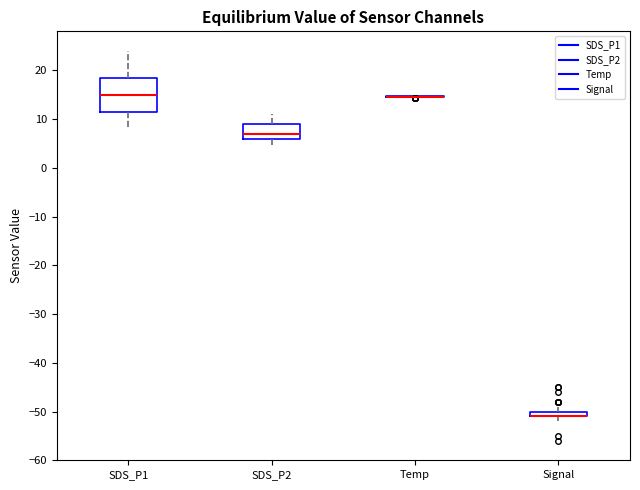

Which box is the tallest, from its lower edge to its upper edge?

SDS_P1